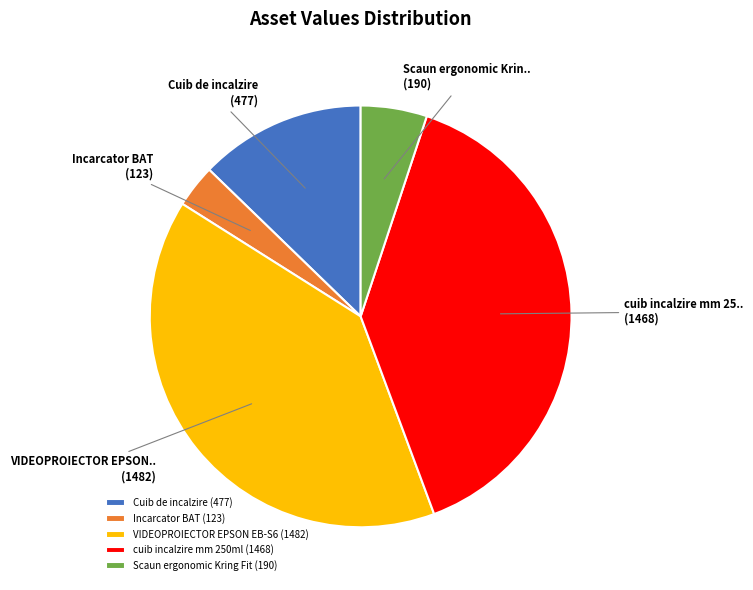

Do Cuib de incalzire (477) and VIDEOPROIECTOR EPSON EB-S6 (1482) together represent more than half of the pie?

Yes